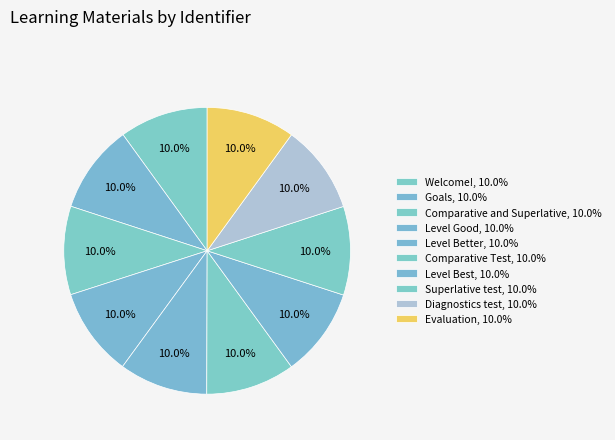

How many slices are in this pie chart?

10